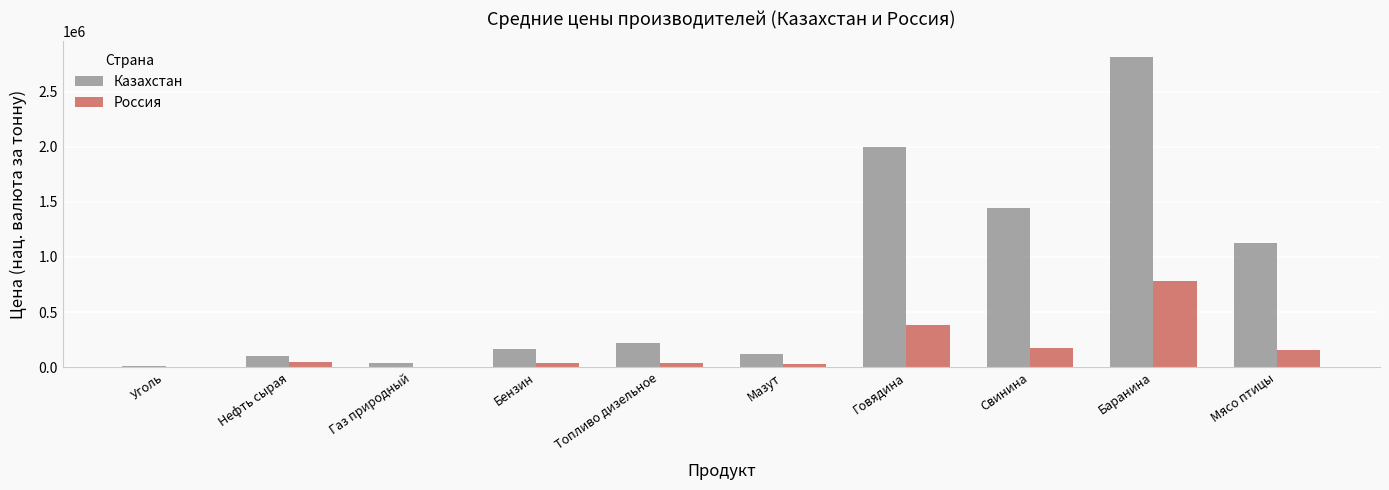

Is it true that Казахстан equals 4133148.7 at Баранина?

False